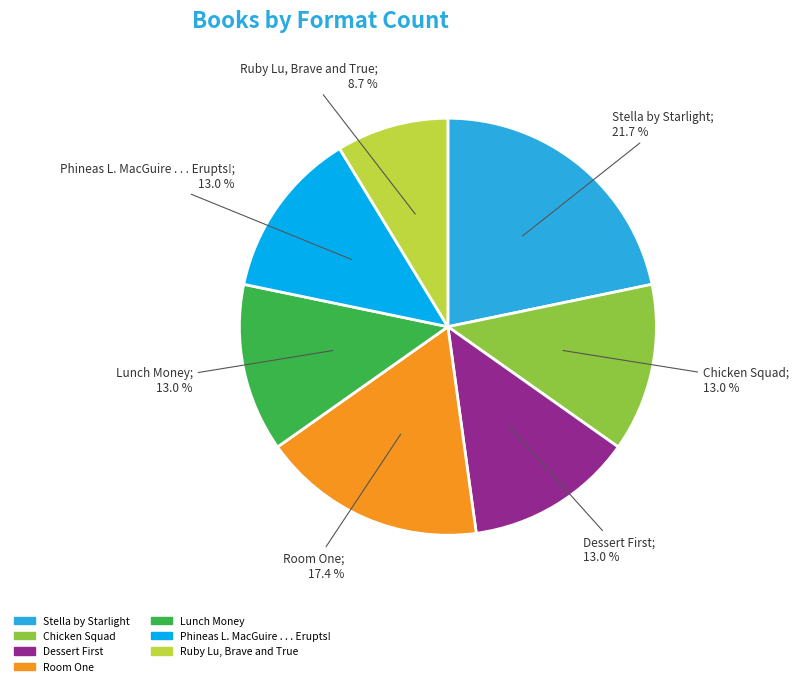

To the nearest percent, what portion does Phineas L. MacGuire . . . Erupts! represent?

13%